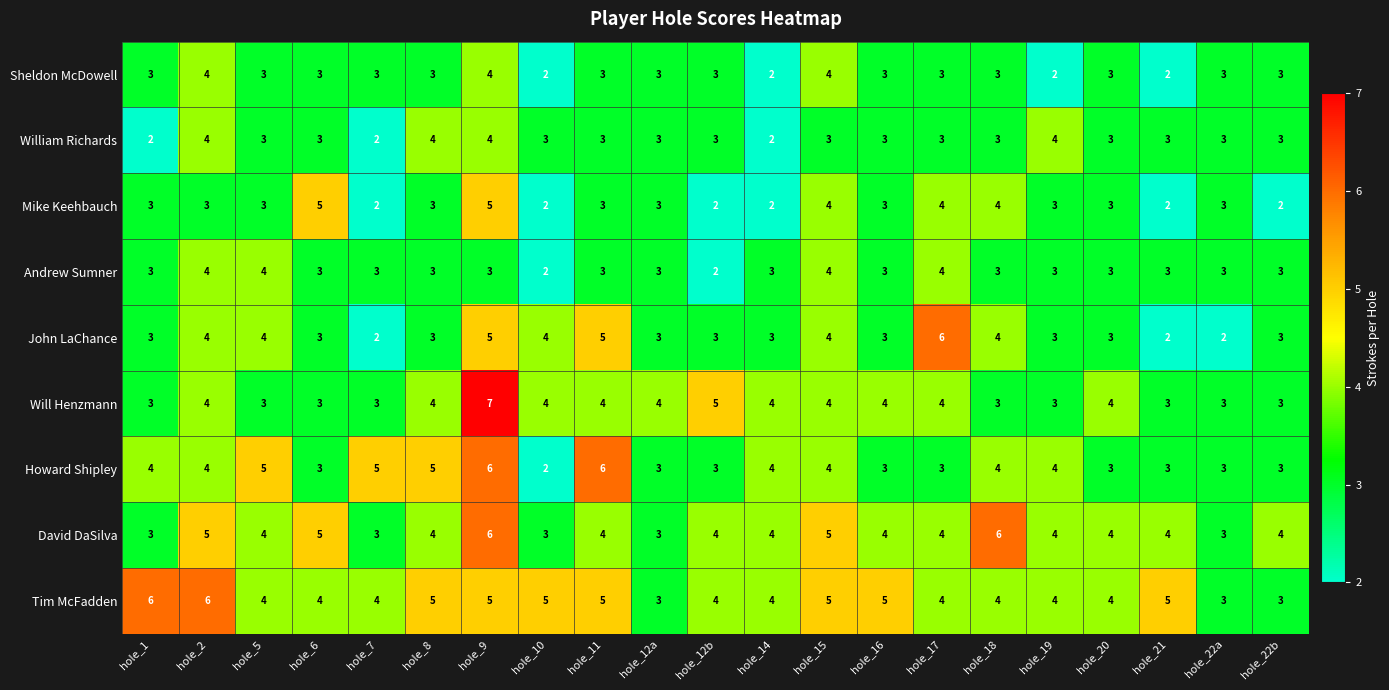

At which category does the chart reach its peak across all series?

hole_9